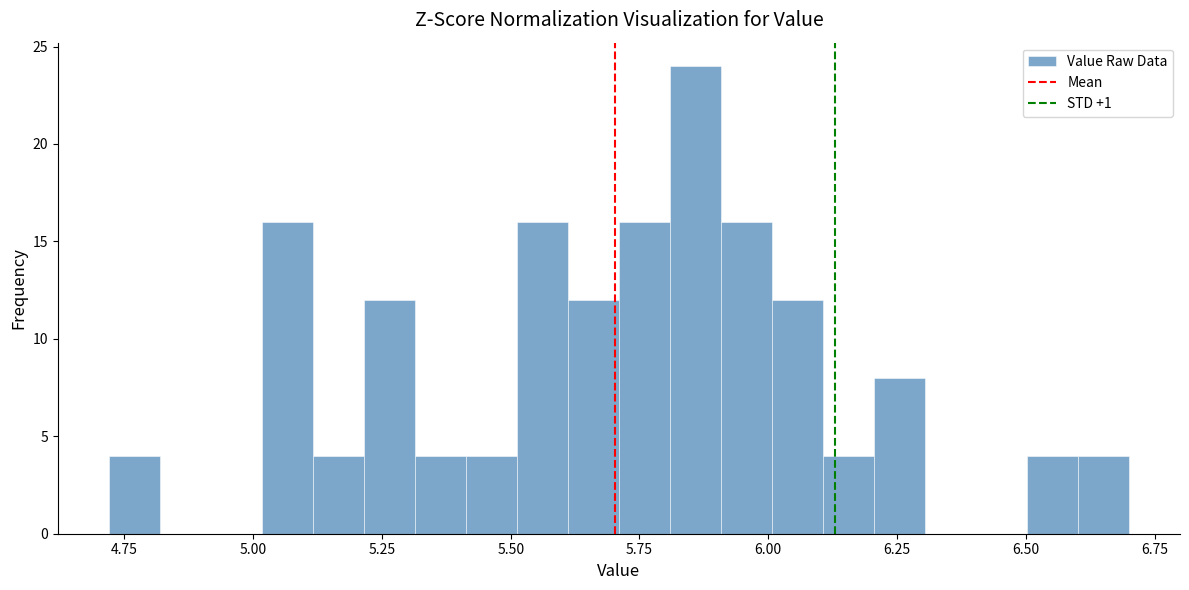

Around what value on the x-axis is the tallest bar? Give the approximate position of its centre, as read against the axis.

5.85